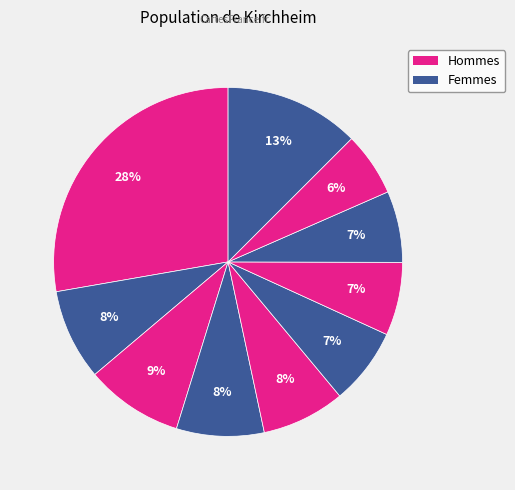

Is there a majority slice in this chart?

No